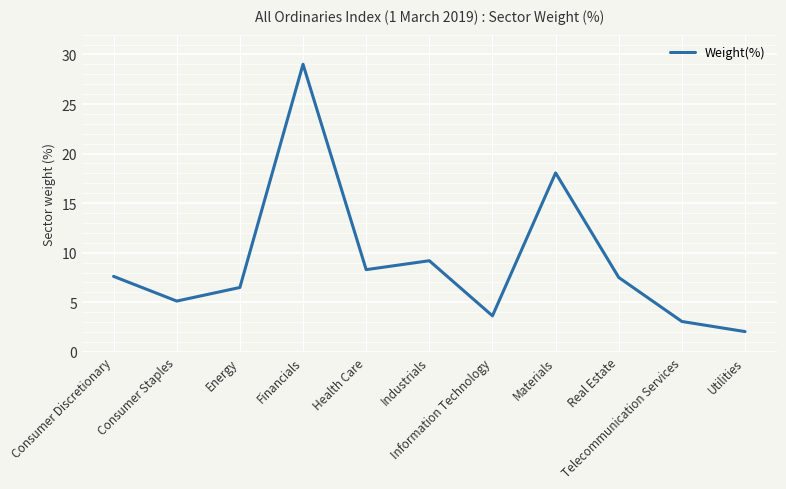

At which label does the data first exceed 7?

Consumer Discretionary